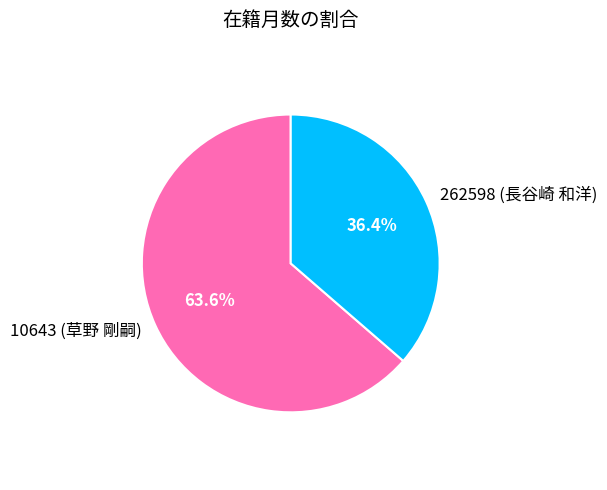

Between 10643 and 262598, which is larger?

10643